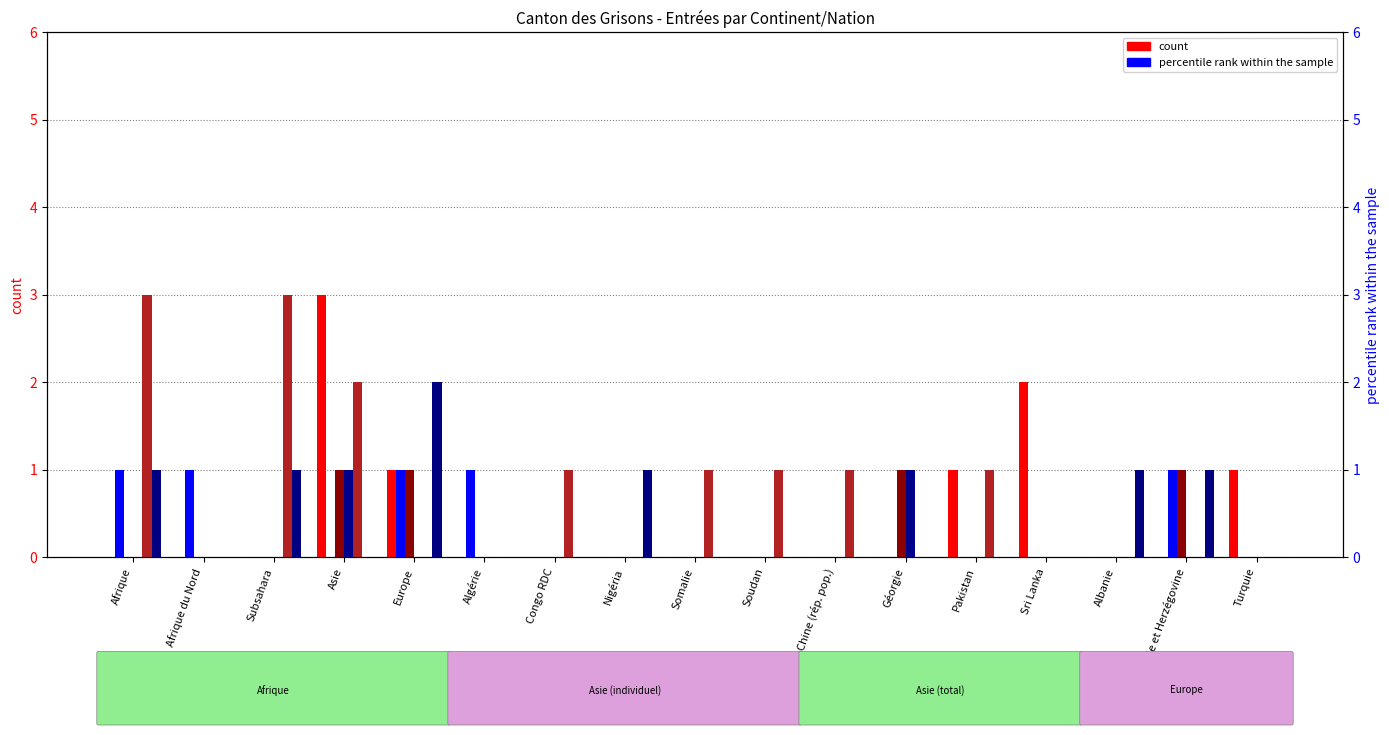

The Identification positive (col_2) series shows 0 at Congo RDC. True or false?

False